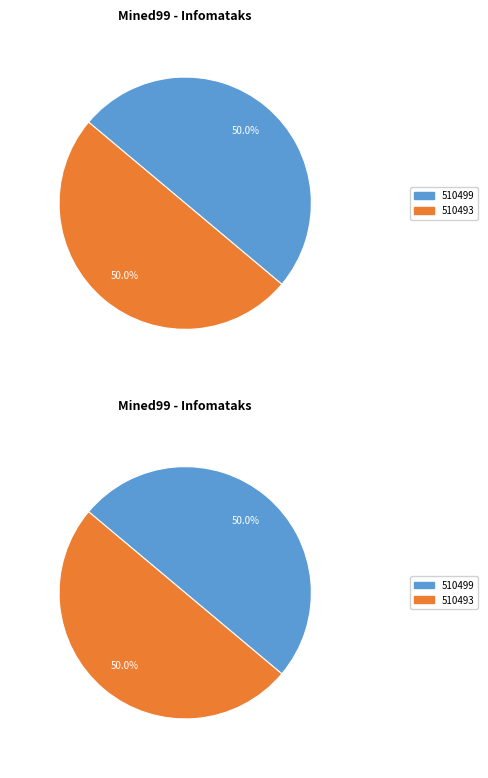

Count the number of slices in the pie.

2